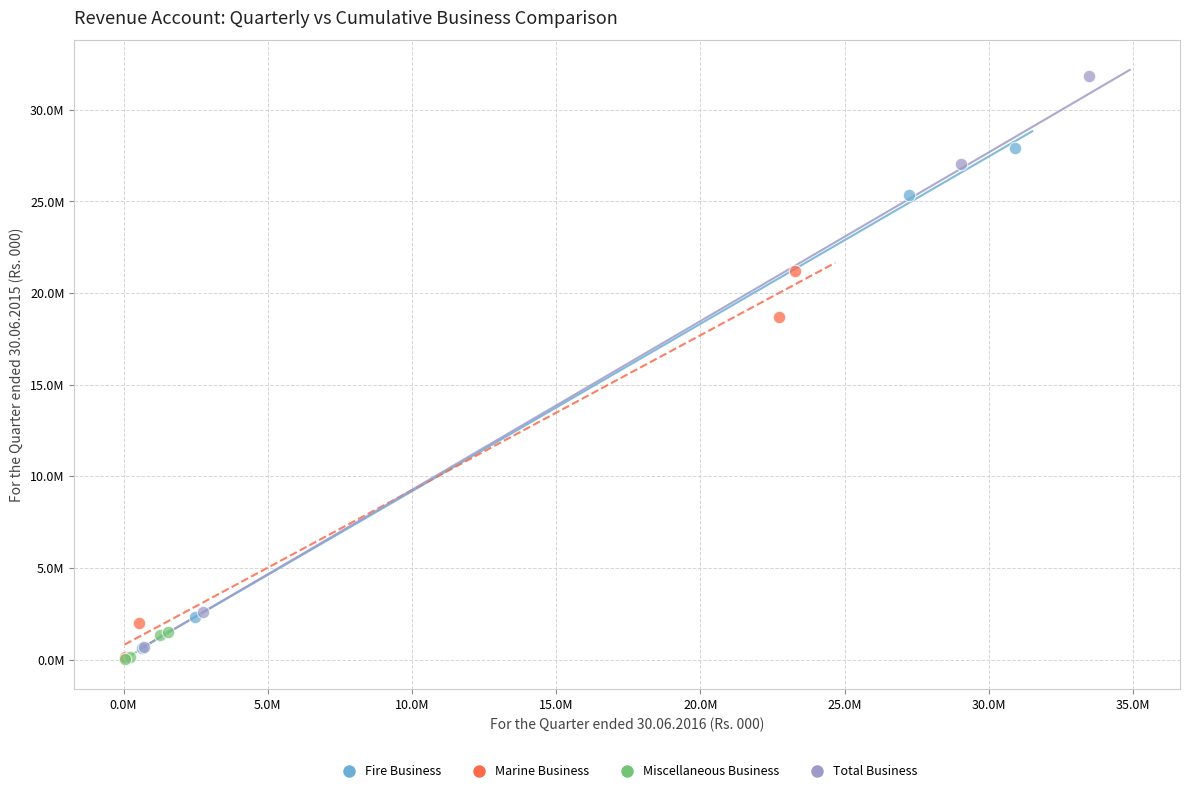

What are all the series names shown in the legend?

Fire Business, Marine Business, Miscellaneous Business, Total Business